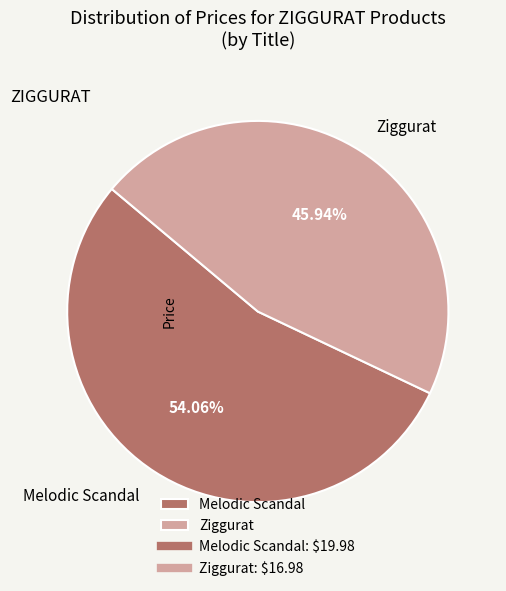

Which category has the biggest portion of the pie?

Melodic Scandal